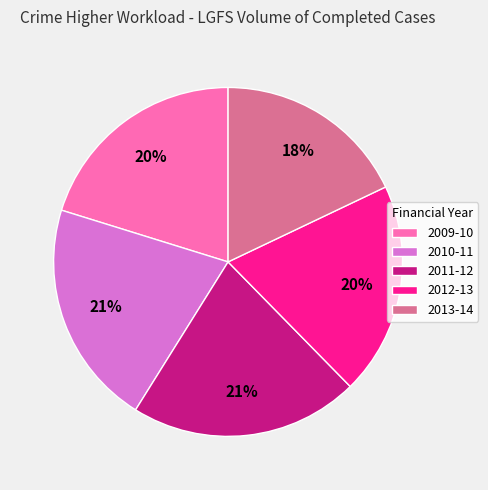

What is the ratio of the value at 2009-10 to the value at 2011-12?

1.0